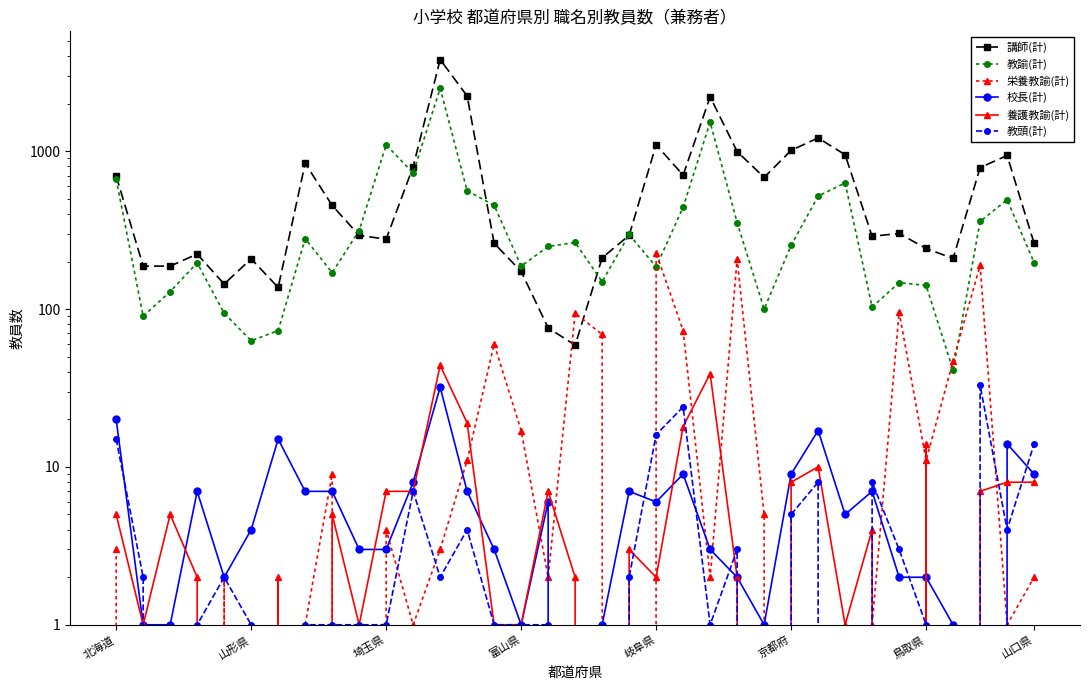

What is the value of the 栄養教諭(計) point at the 5th from the left?

2